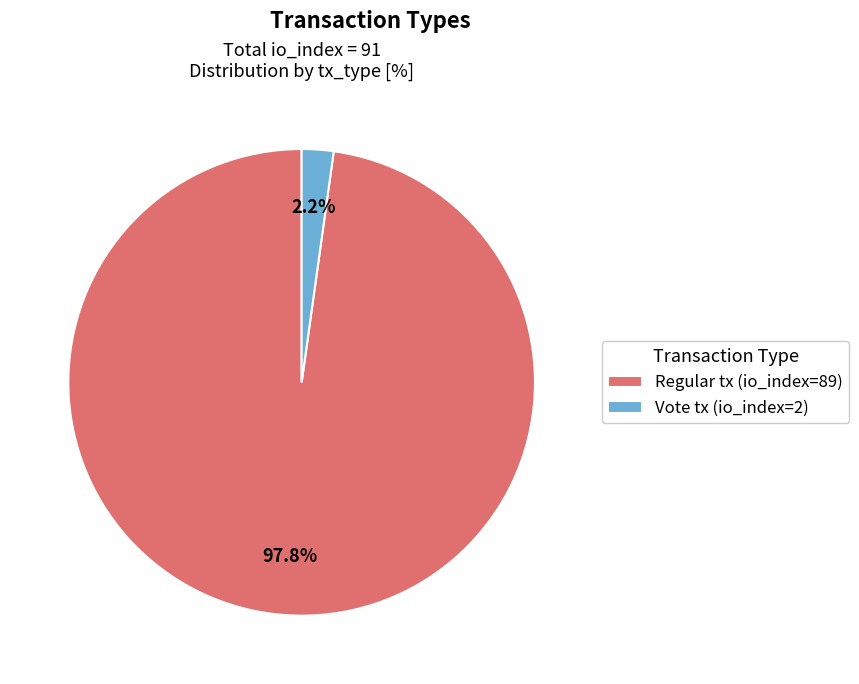

Count the number of slices in the pie.

2